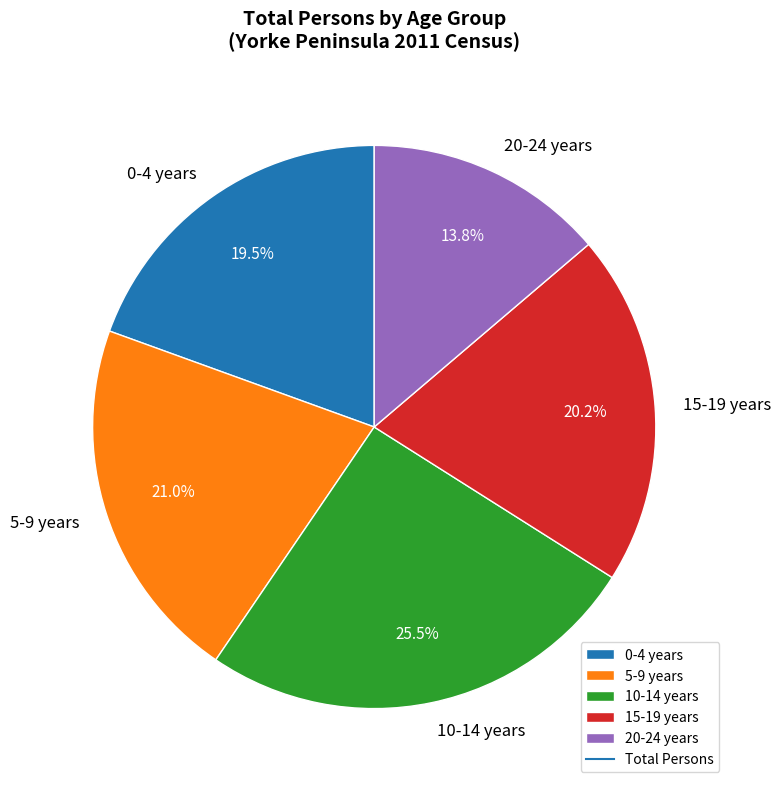

Is there any slice that represents more than half of the pie?

No